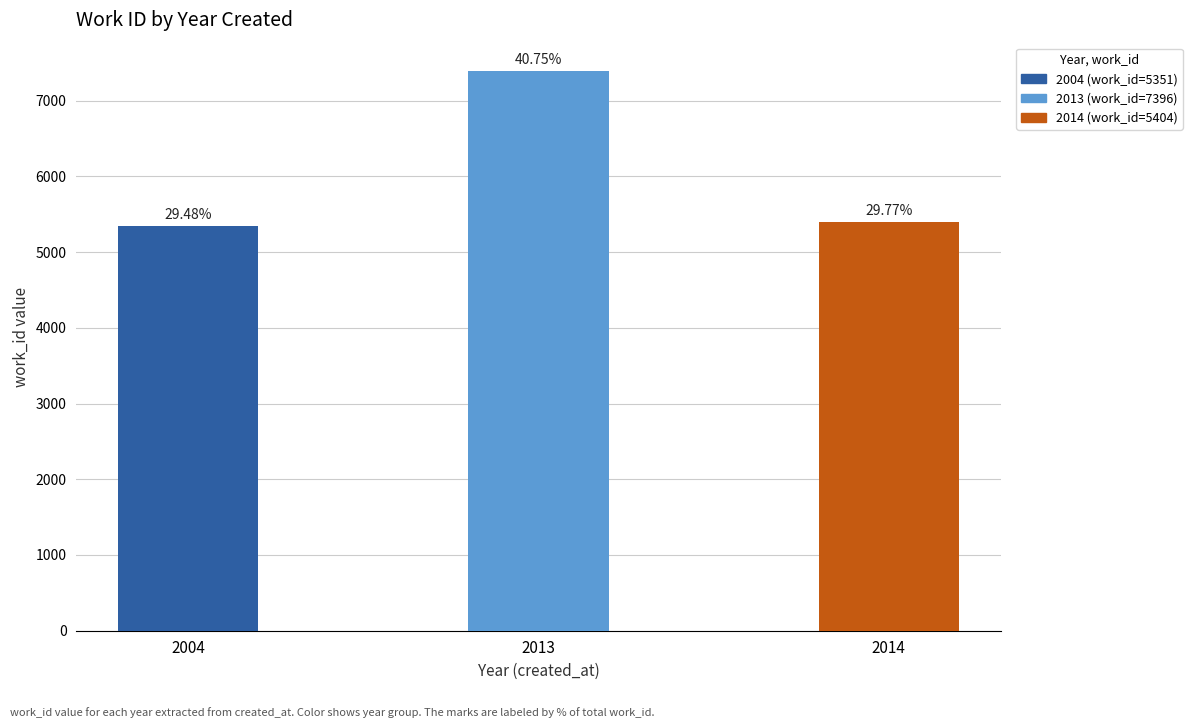

How many bars are there in total?

3